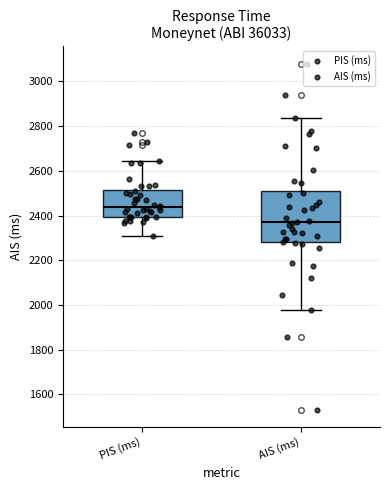

Which box's median line is the highest?

PIS (ms)